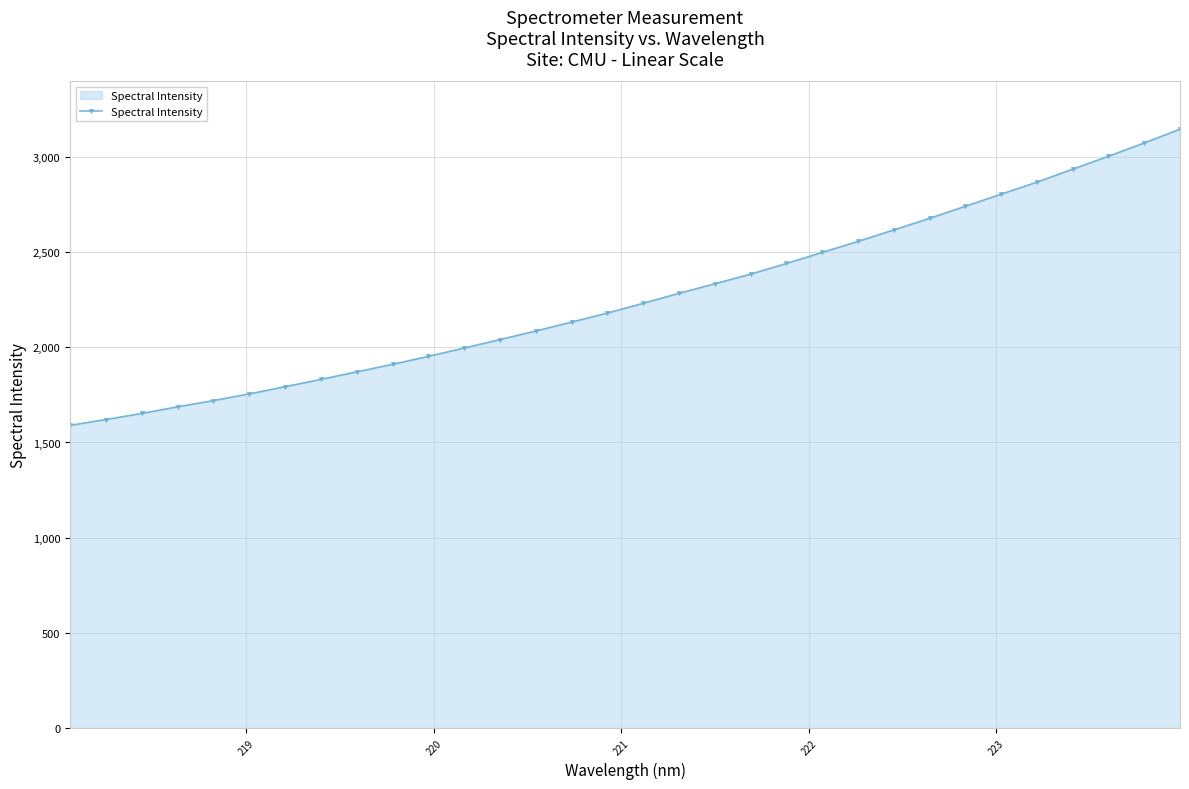

What is the value of the 10th point from the left?

1910.7